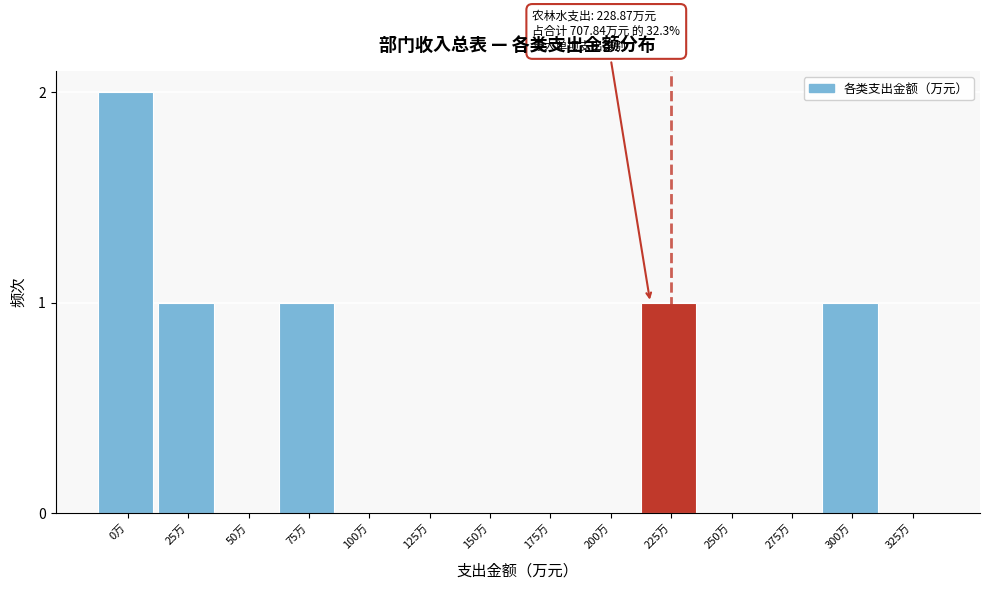

Reading right to left, transcribe all the data shown in this chart.

325万=0	300万=1	275万=0	250万=0	225万=1	200万=0	175万=0	150万=0	125万=0	100万=0	75万=1	50万=0	25万=1	0万=2